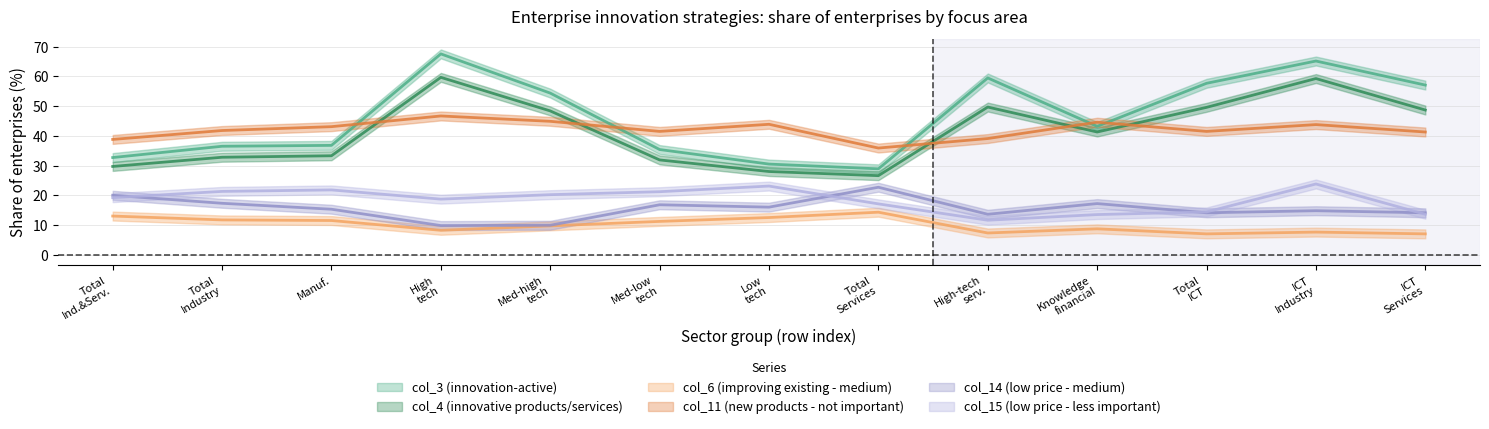

Count the number of categories in the chart.

13